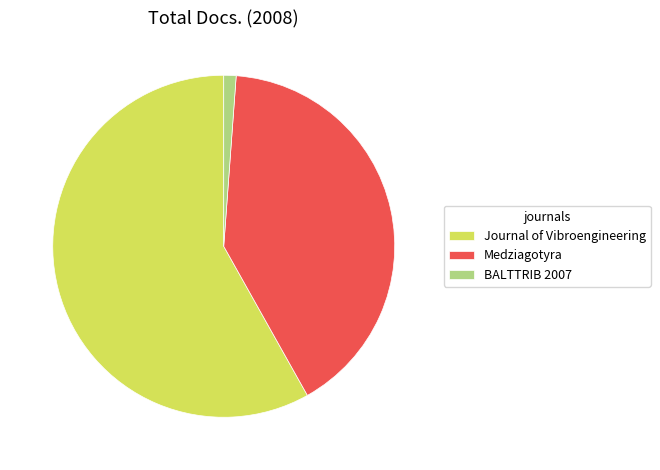

True or false: Journal of Vibroengineering accounts for 47% of the total.

False